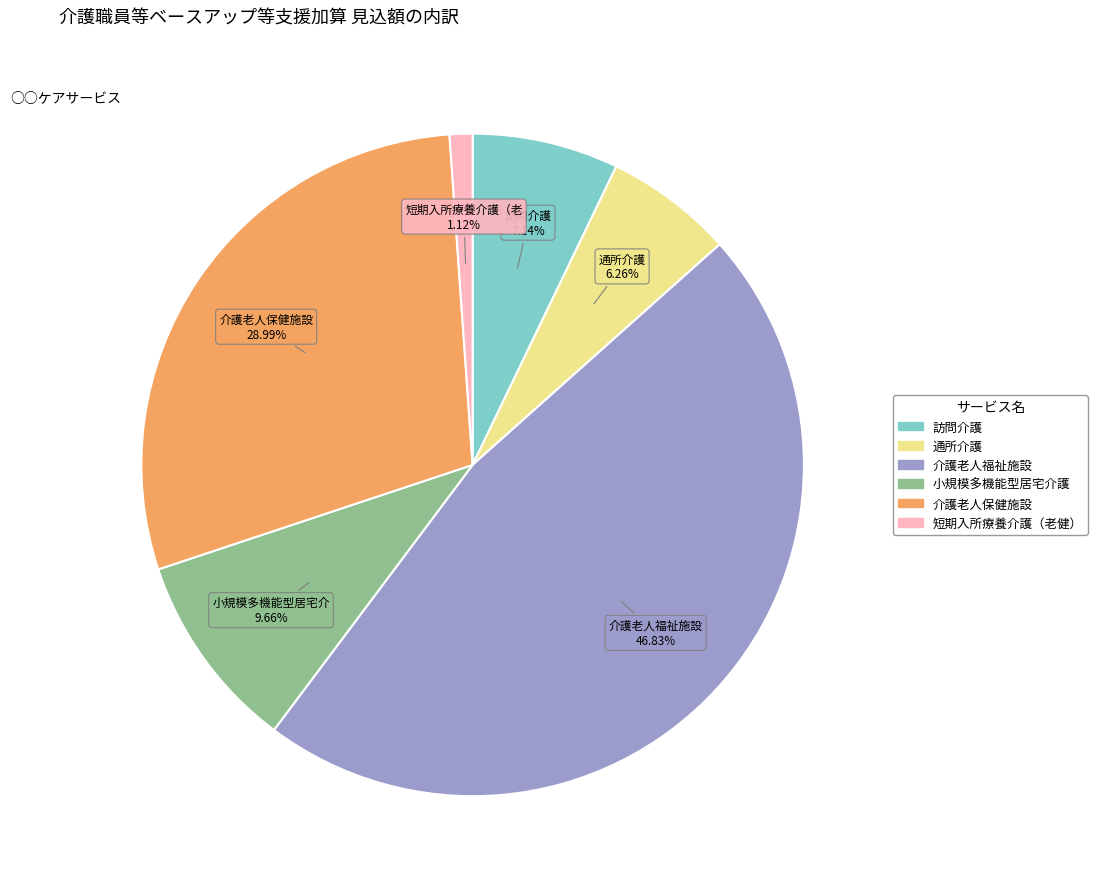

To the nearest percent, what is the difference between the largest and smallest slice percentages?

46%